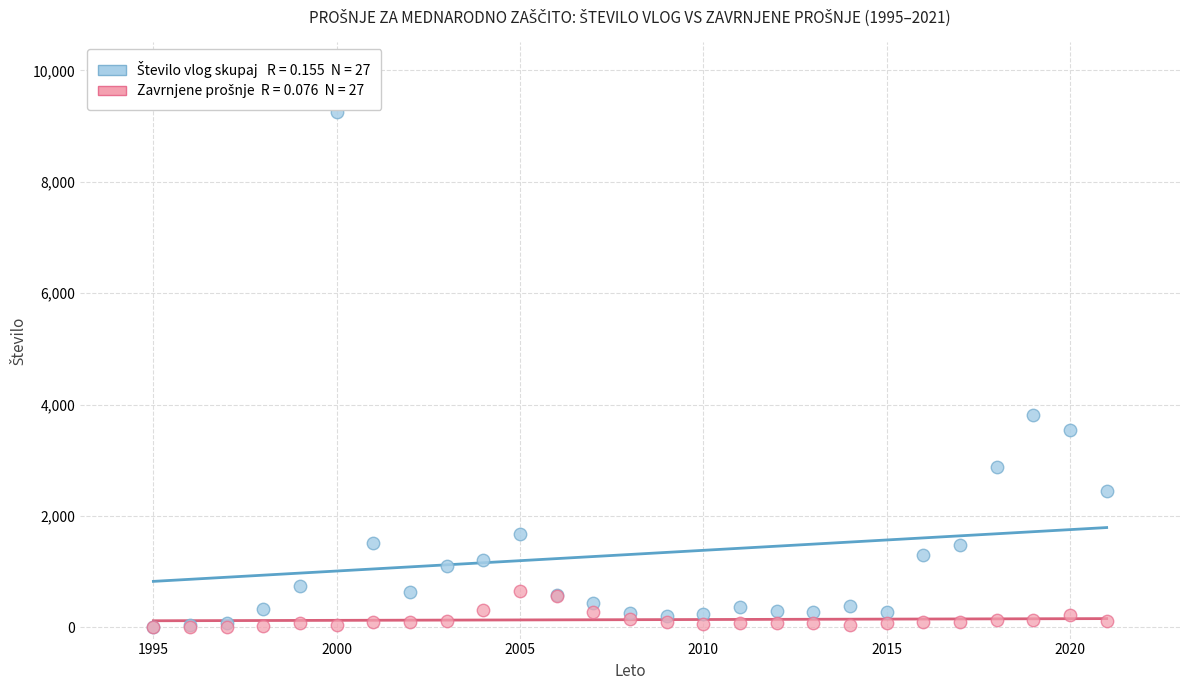

Across all series, what Y value is closest to 4622?

3821